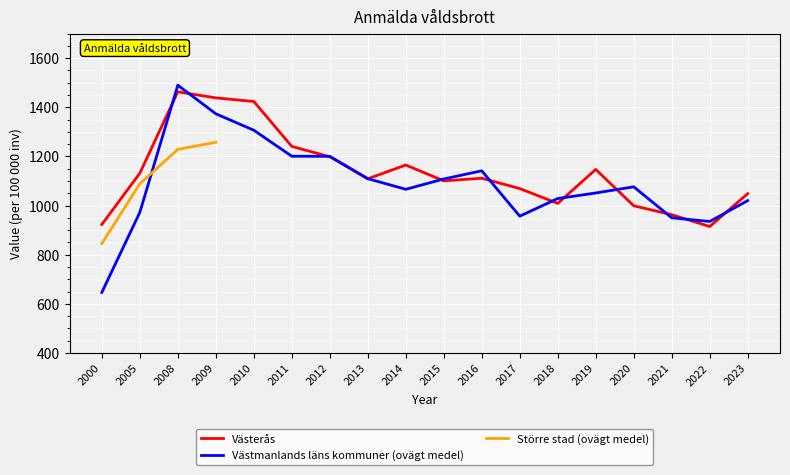

True or false: Västerås and Större stad (ovägt medel) intersect in this chart.

False